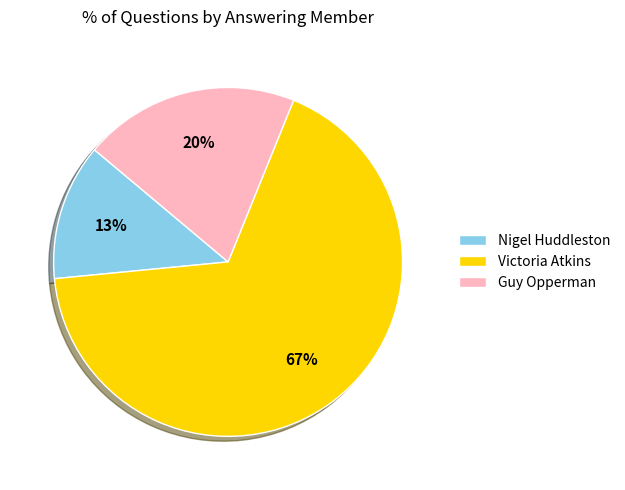

What is the largest slice in the pie chart?

Victoria Atkins